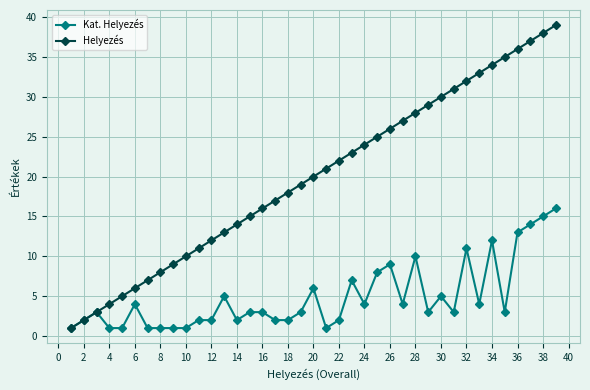

What is the highest value of the Kat. Helyezés series?

16